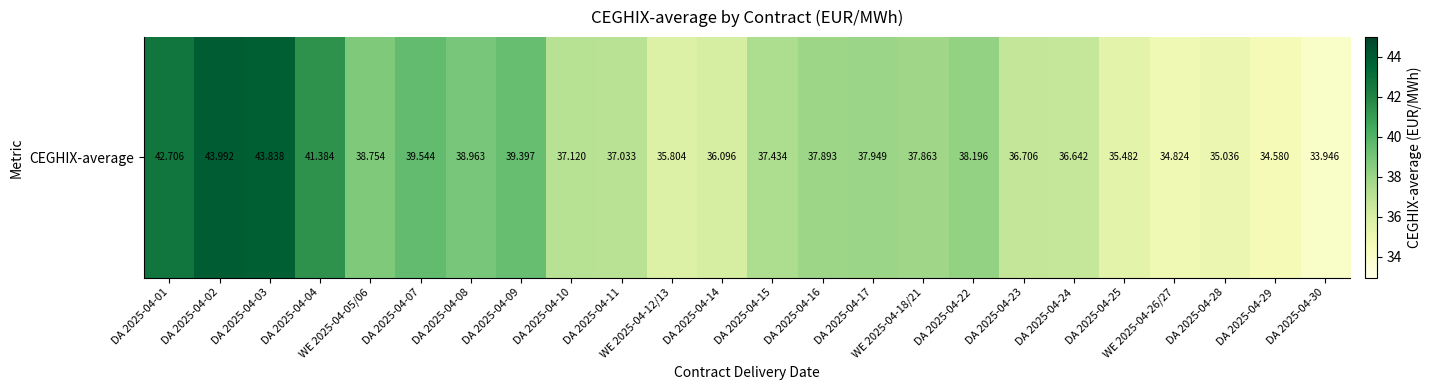

Reading right to left, list all the values displayed in this chart.

33.9	34.6	35.0	34.8	35.5	36.6	36.7	38.2	37.9	37.9	37.9	37.4	36.1	35.8	37.0	37.1	39.4	39.0	39.5	38.8	41.4	43.8	44.0	42.7